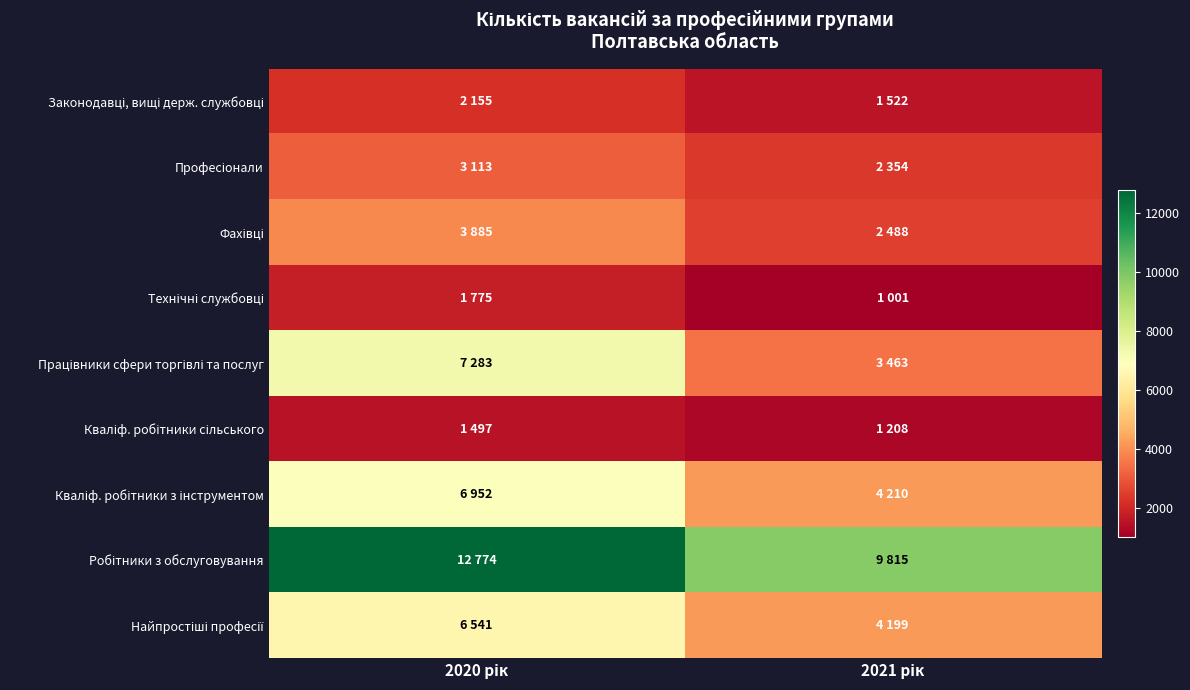

At which category is the sum across all series the highest?

2020 рік